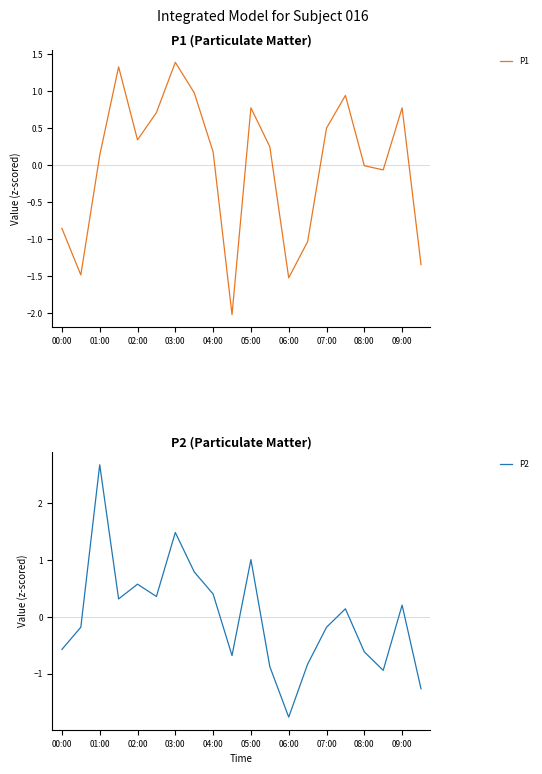

Count the number of data series in this chart.

2